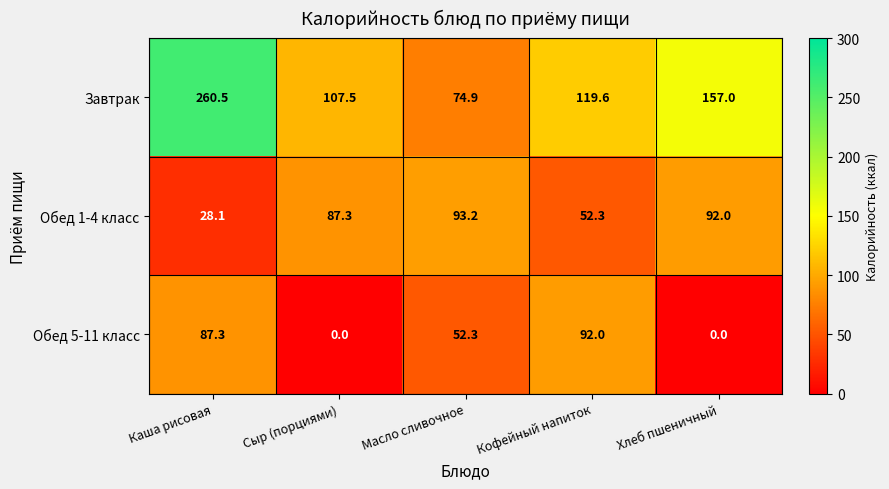

At how many categories does at least one series exceed 3?

5